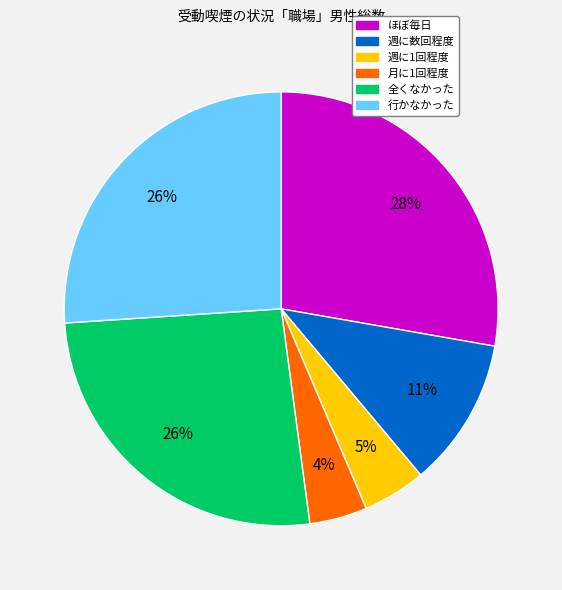

To the nearest percent, what is the average slice percentage?

17%